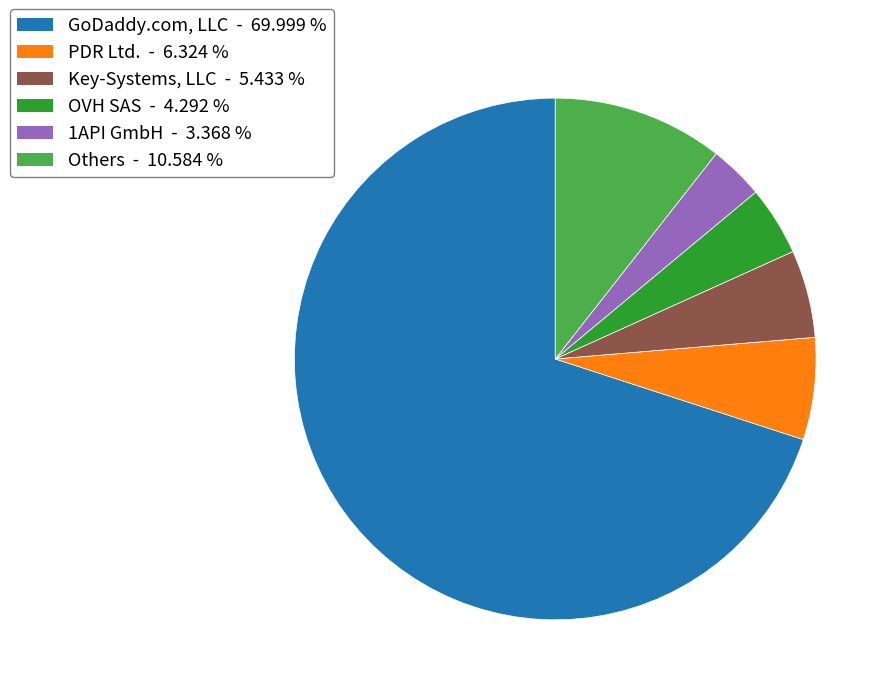

Does any single category account for the majority?

Yes